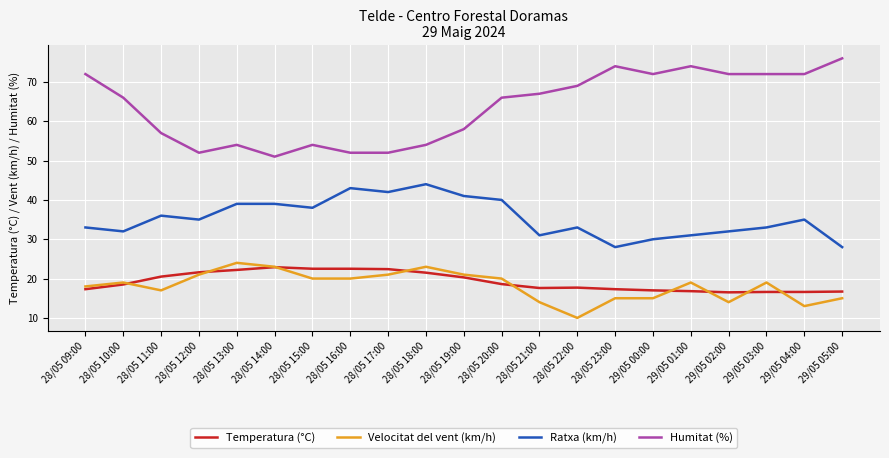

What is the difference between the maximum and second lowest values in the Velocitat del vent (km/h) series?

11.0